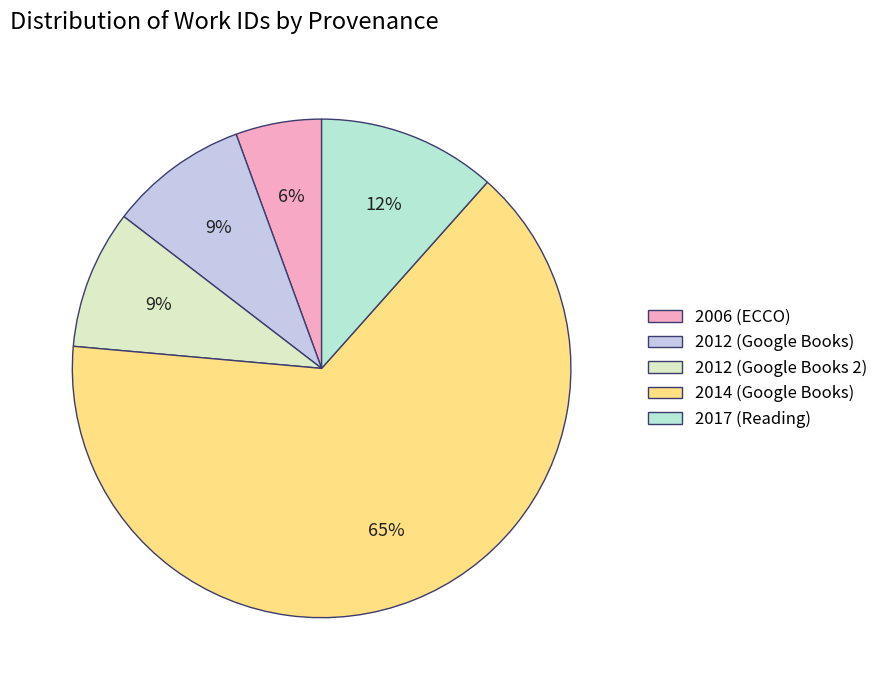

To the nearest percent, what percentage of the pie is 2012 (Google Books)?

9%